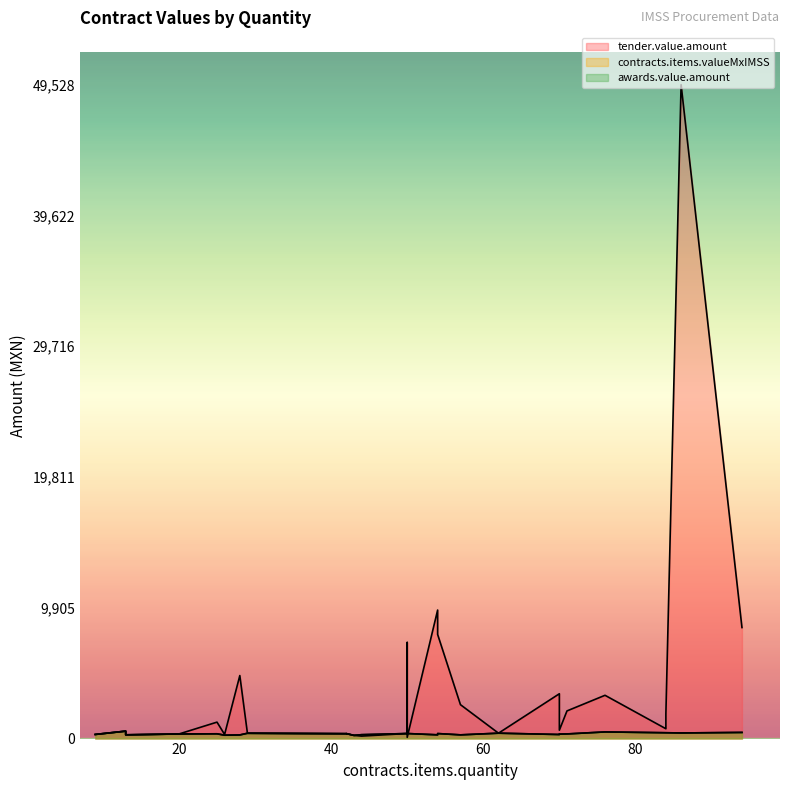

The value of awards.value.amount at 84 is 96.4. True or false?

False